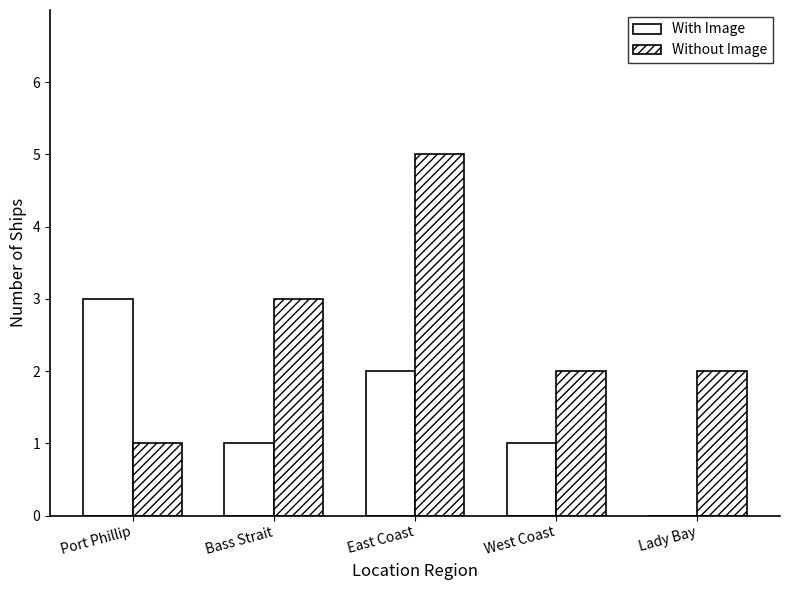

At which label is With Image closest to 1?

Bass Strait